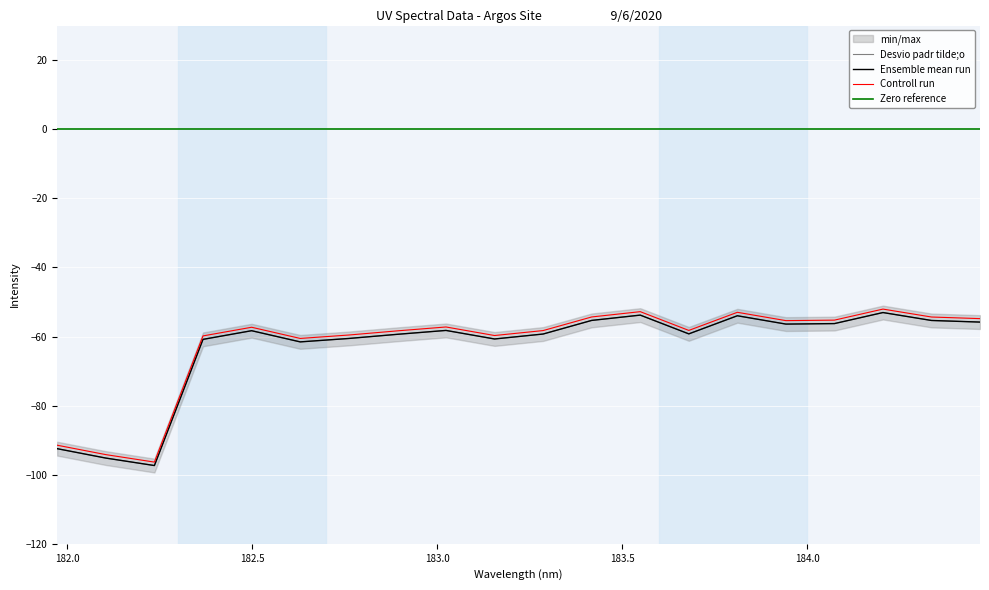

What is the label of the 7th point from the left?

182.7613026778